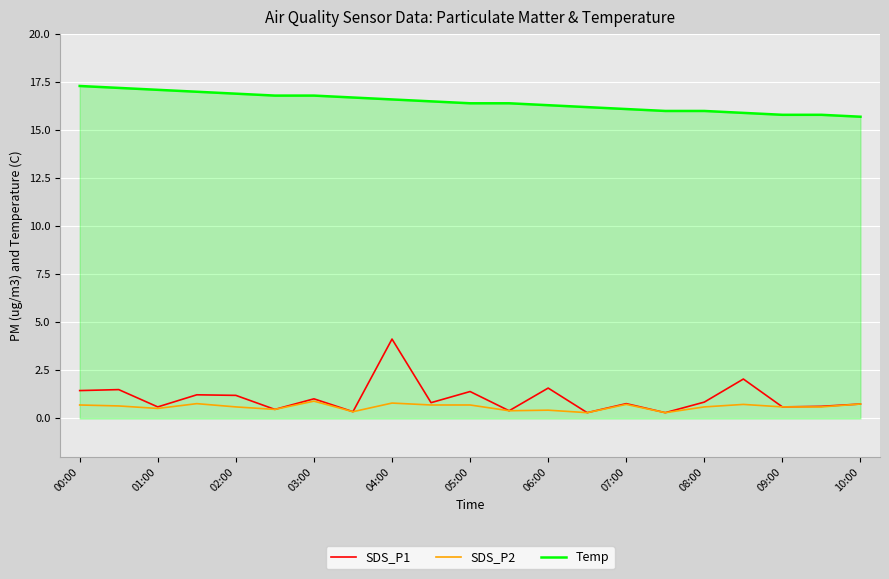

Which series has the largest range (max minus min)?

SDS_P1